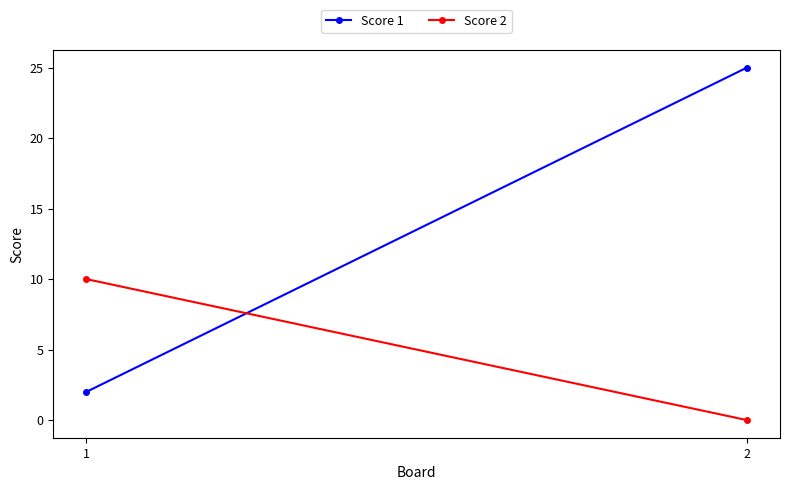

Reading left to right, transcribe all the data shown in this chart.

Score 1: 2	25
Score 2: 10	0